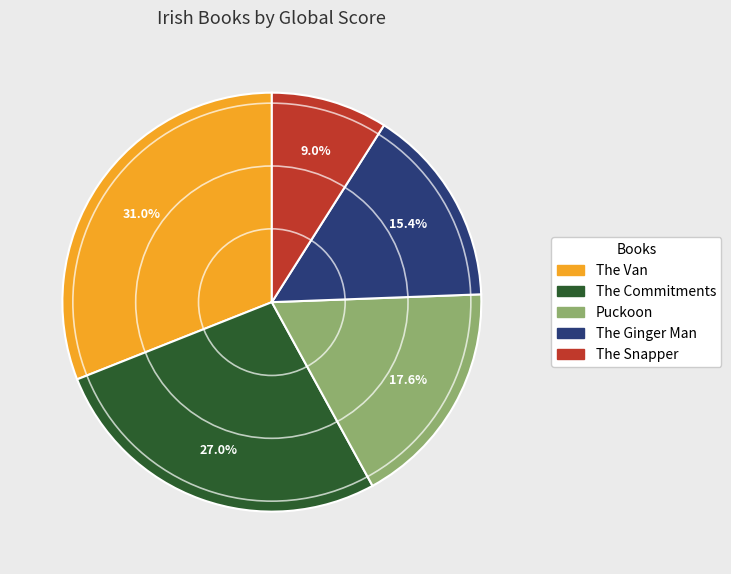

What percentage is the The Snapper slice, to the nearest percent?

9%